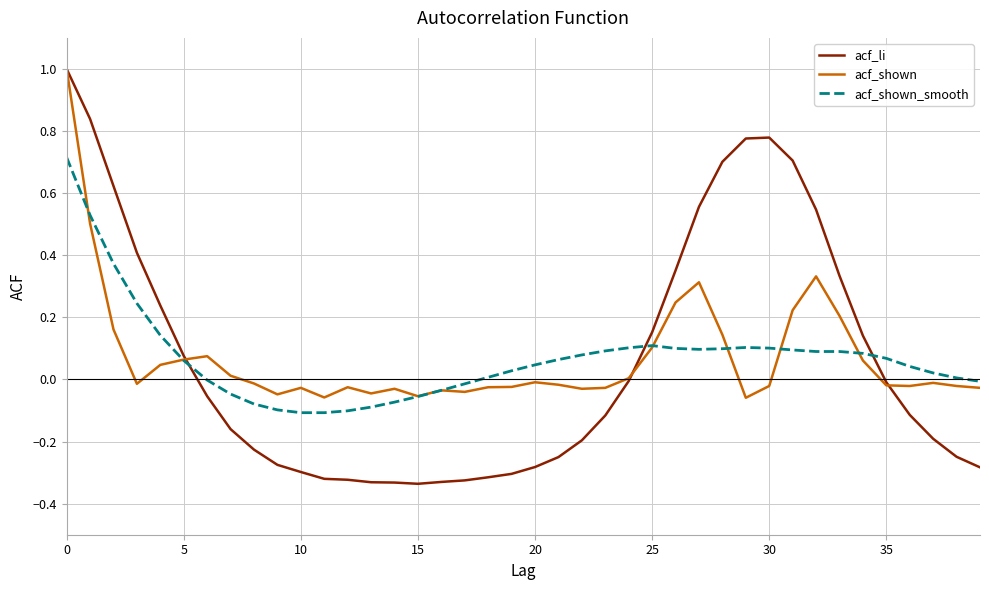

Which series has the largest range (max minus min)?

acf_li